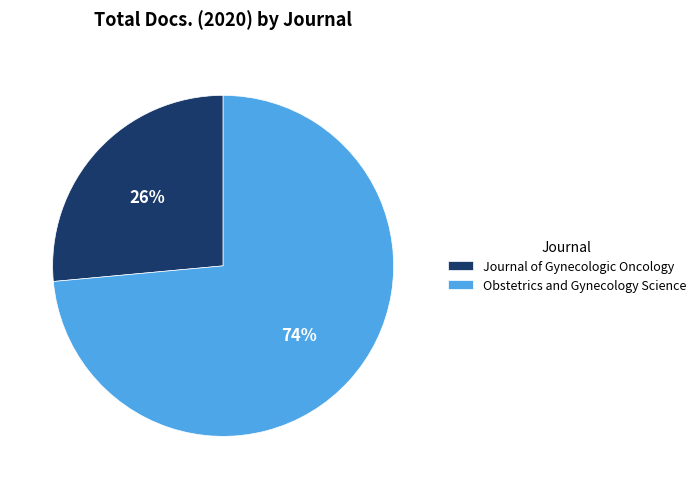

How many slices are in this pie chart?

2